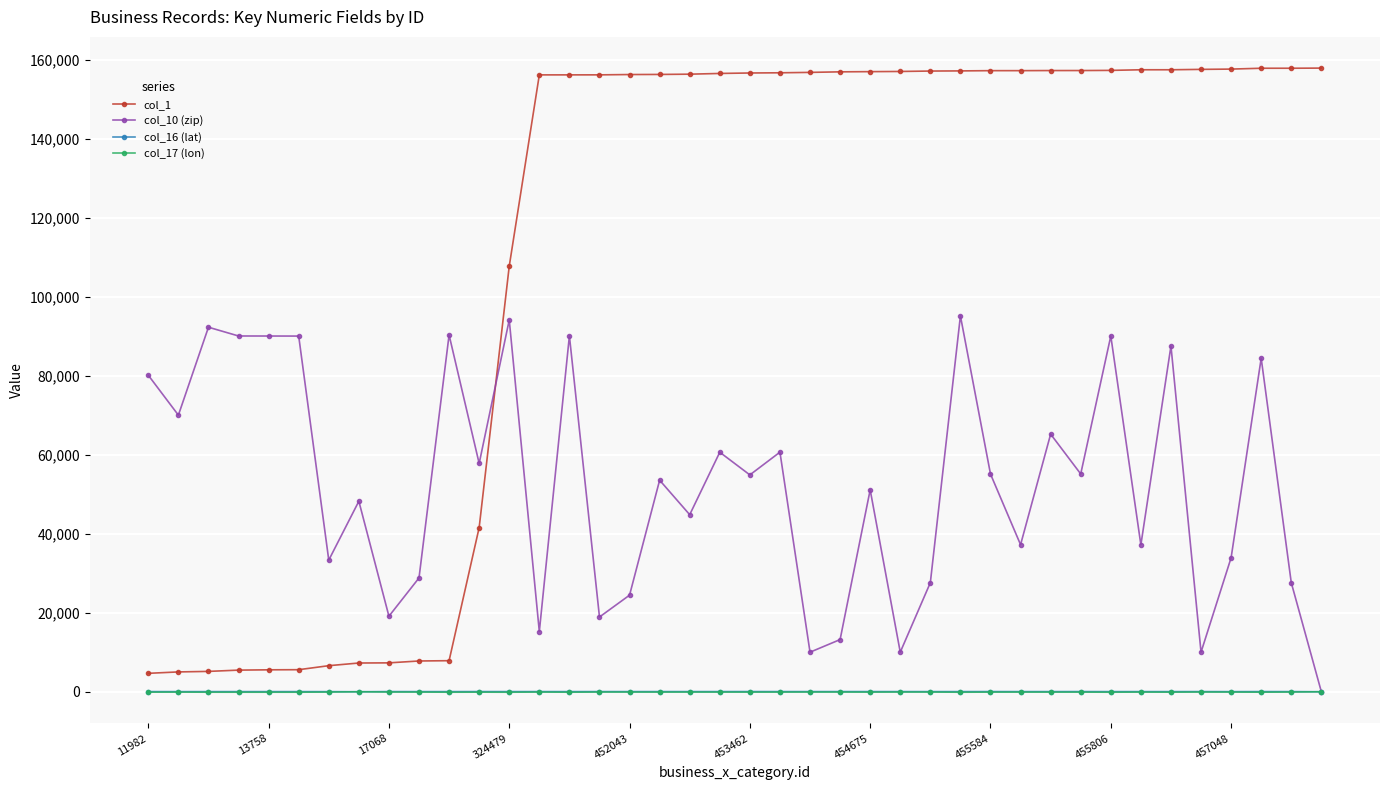

At how many categories does at least one series exceed 145121?

27